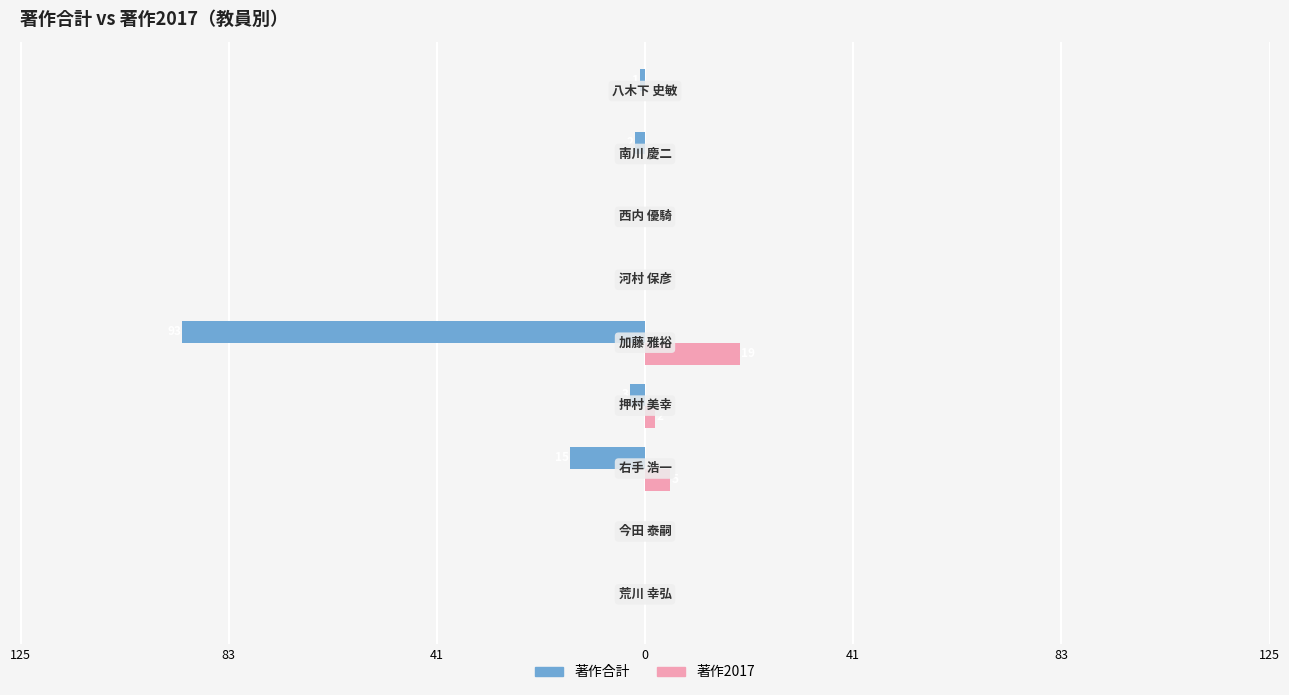

What are all the series names shown in the legend?

著作合計, 著作2017